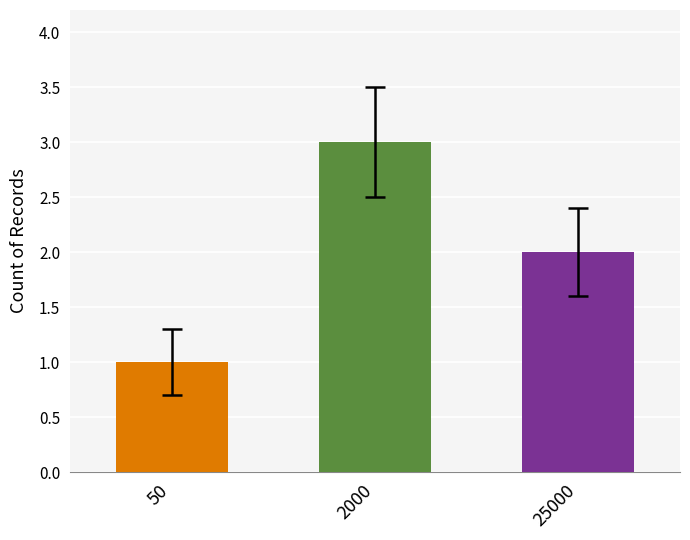

Does the chart contain stacked bars?

No